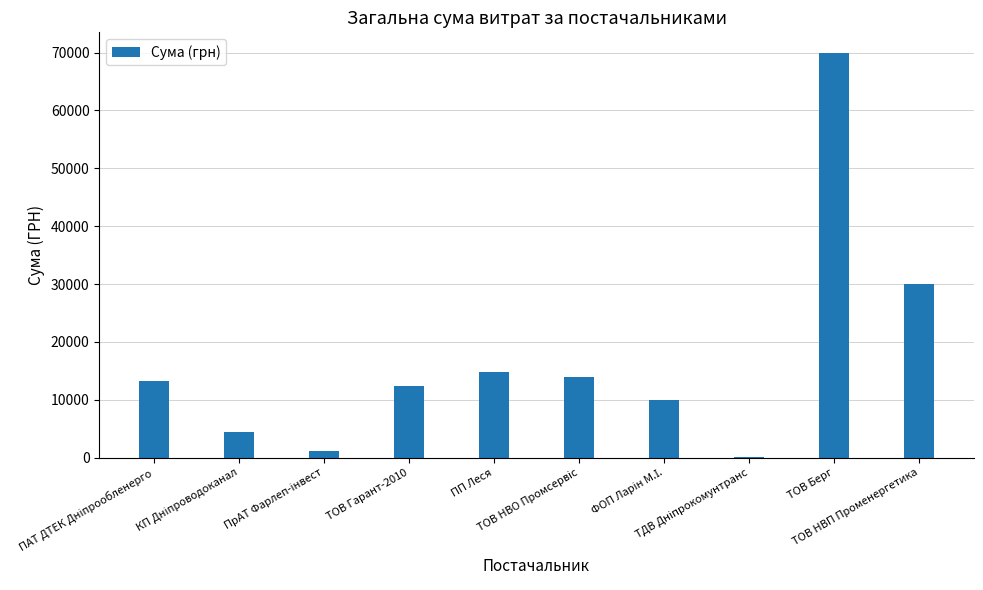

Are the bars grouped side by side (vs. stacked)?

No